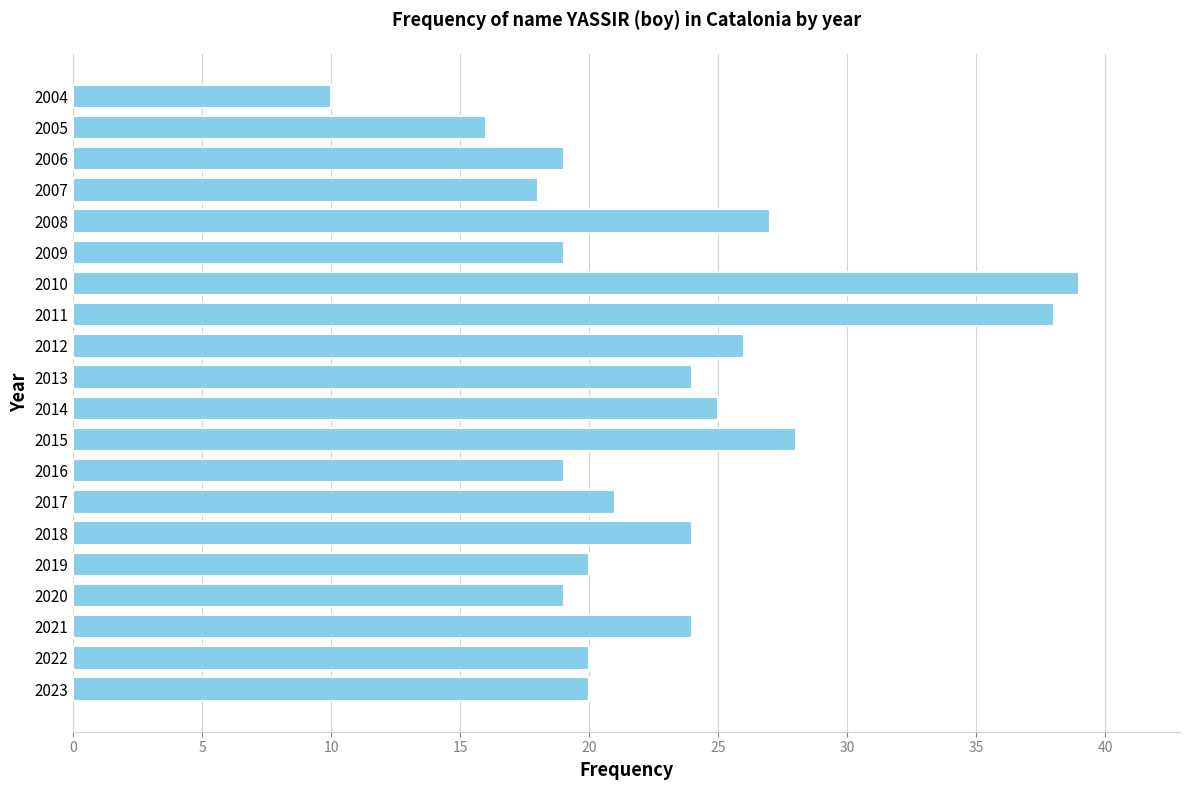

What is the sum of all values?

456